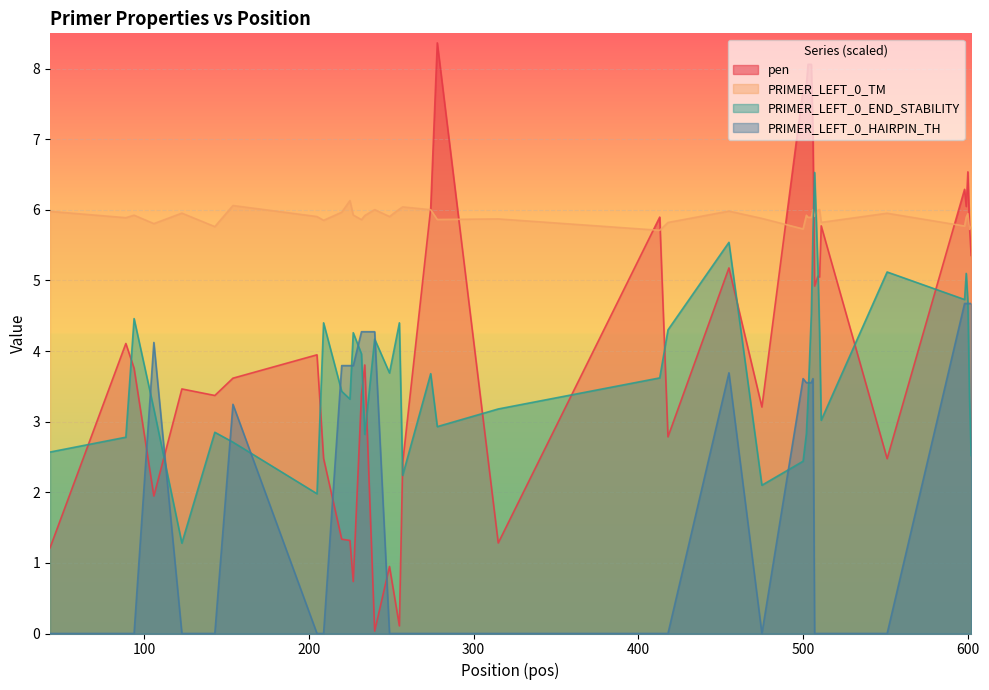

True or false: PRIMER_LEFT_0_END_STABILITY has more than 0 points higher than both neighbors.

True